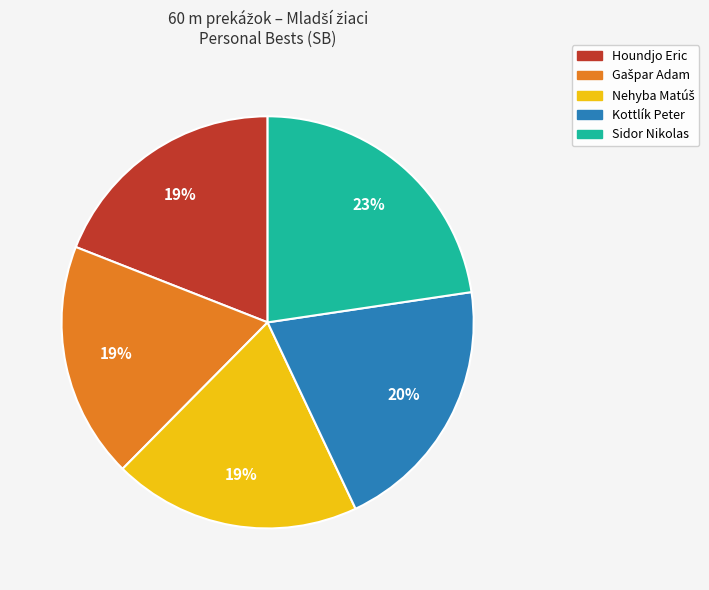

Is Kottlík Peter the majority of the pie?

No